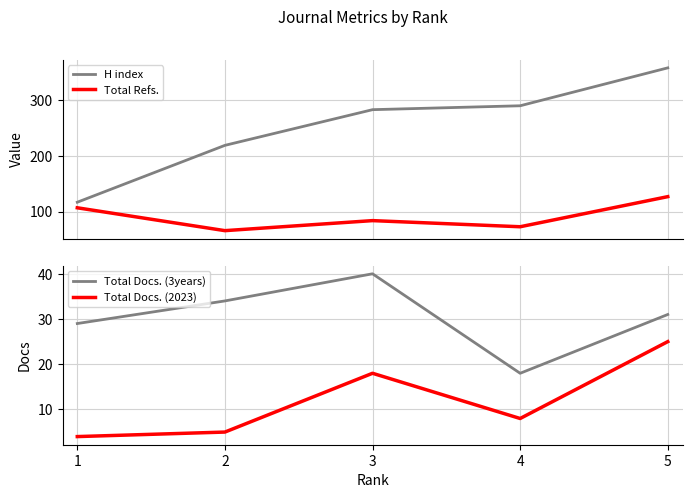

At which category does Total Docs. (3years) reach its first local peak?

3